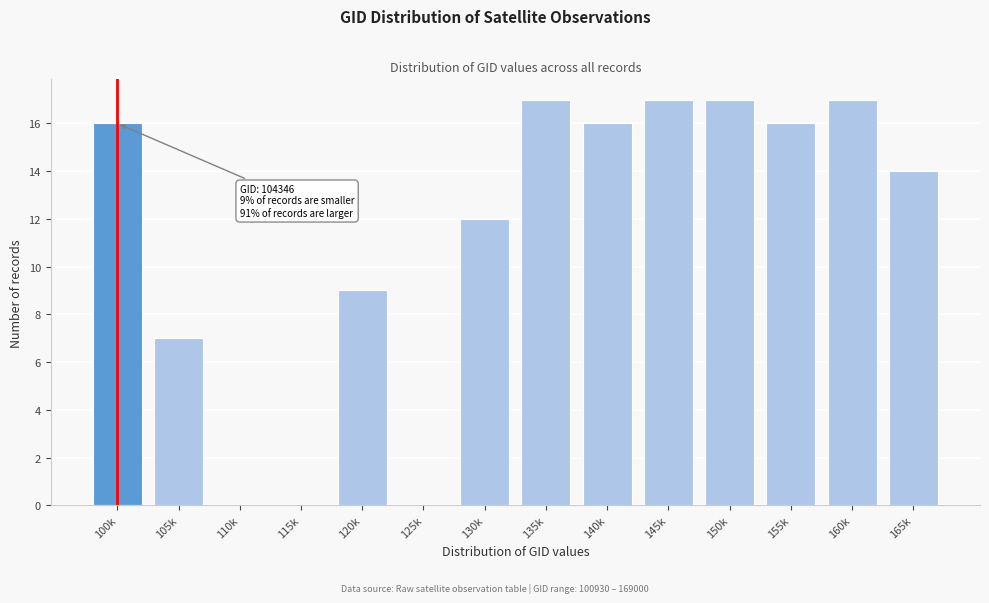

Reading right to left, extract all data points from this chart.

165k=14	160k=17	155k=16	150k=17	145k=17	140k=16	135k=17	130k=12	125k=0	120k=9	115k=0	110k=0	105k=7	100k=16